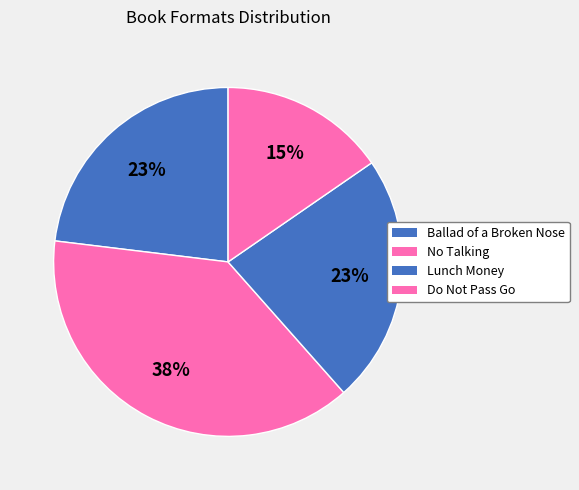

True or false: Do Not Pass Go accounts for 27% of the total.

False